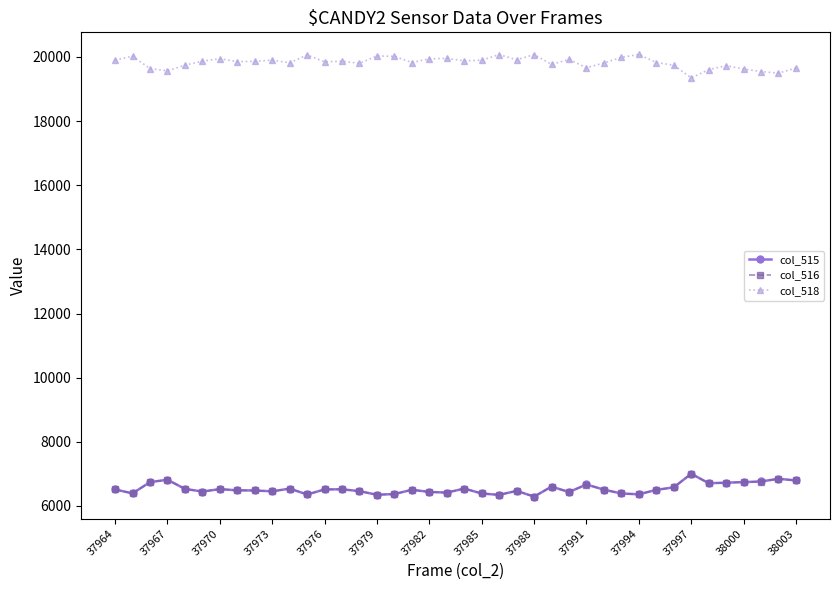

What is the value of the col_516 point at the 15th from the left?

6460